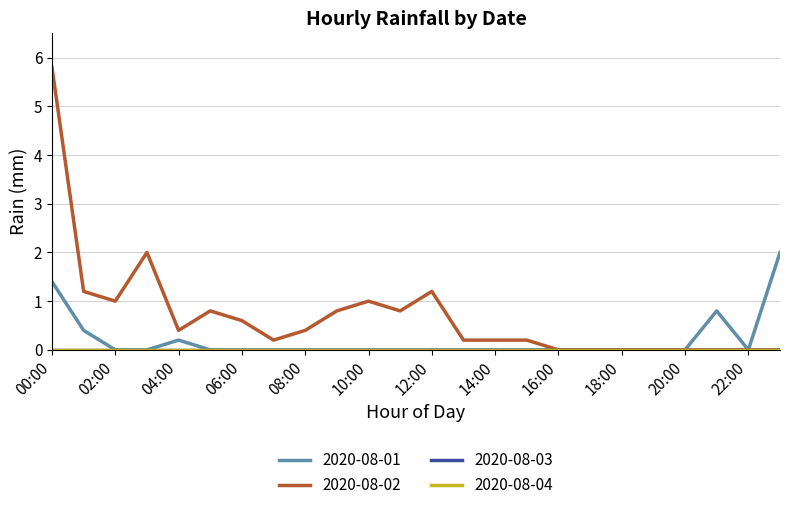

Does the chart have visible grid lines?

Yes